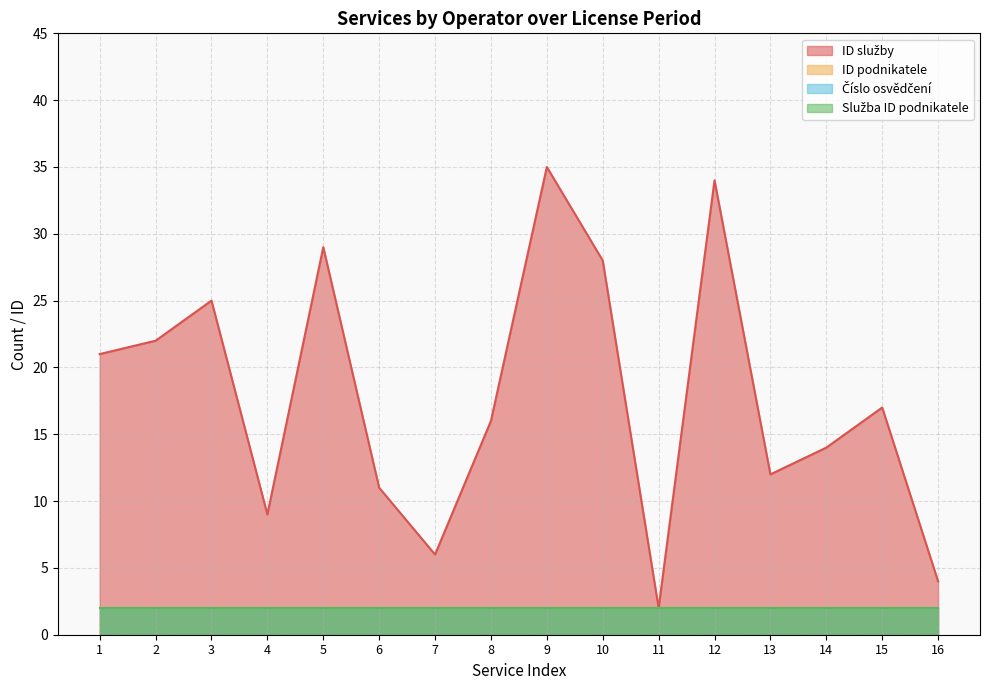

The value of Číslo osvědčení at 10 is 2. True or false?

True